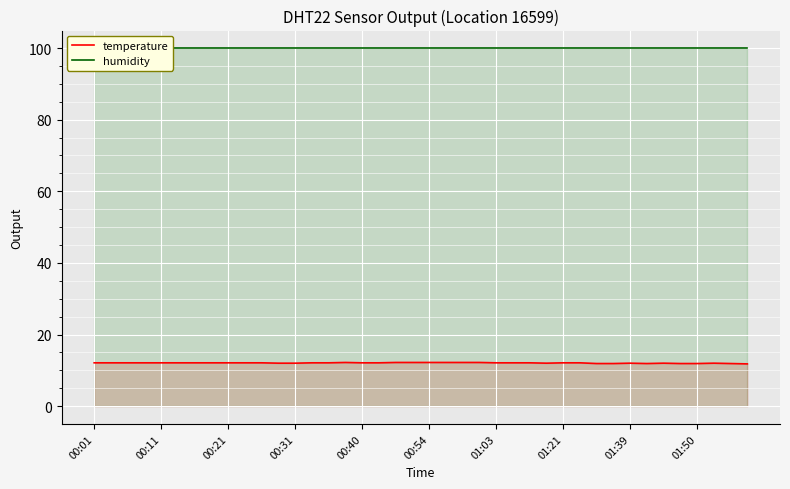

What is the average value of the humidity series?

99.9